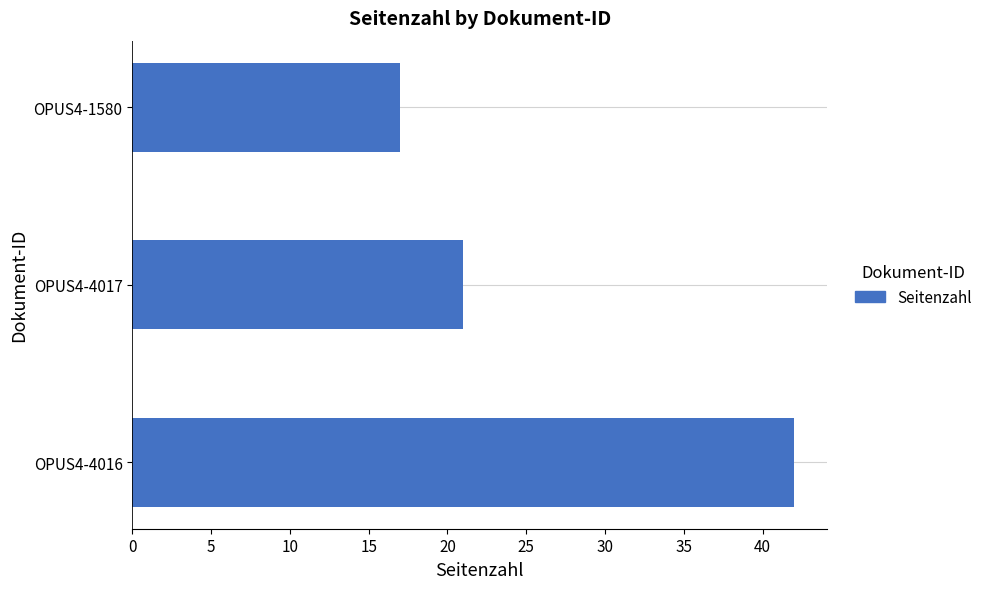

What is the average value?

27